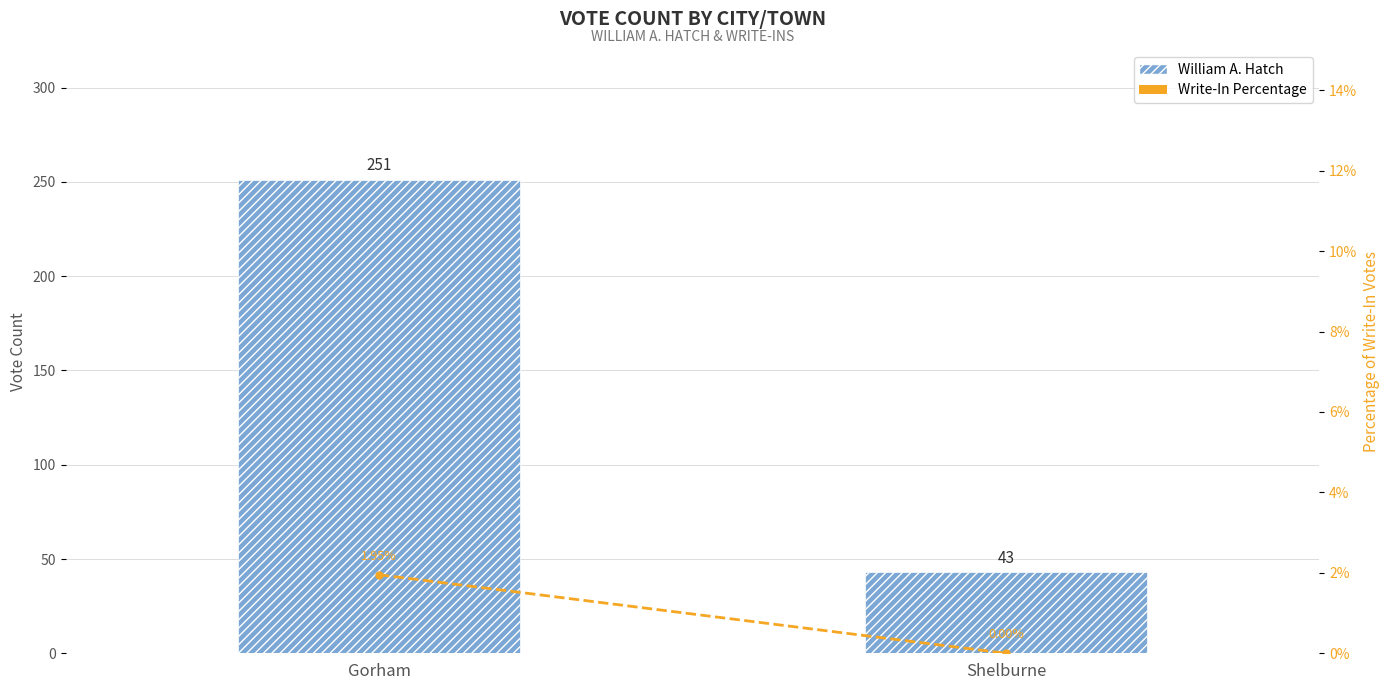

At which label does Write-In Percentage first exceed 1?

Gorham